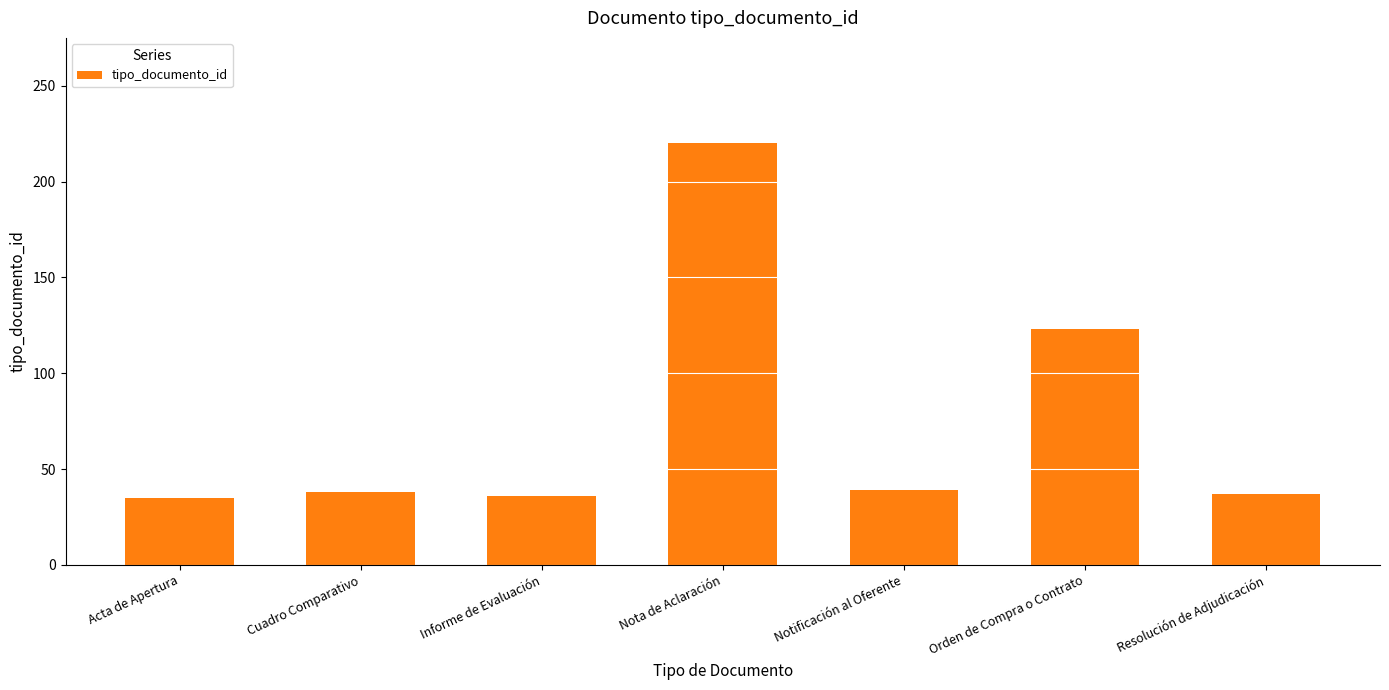

What is the average value?

75